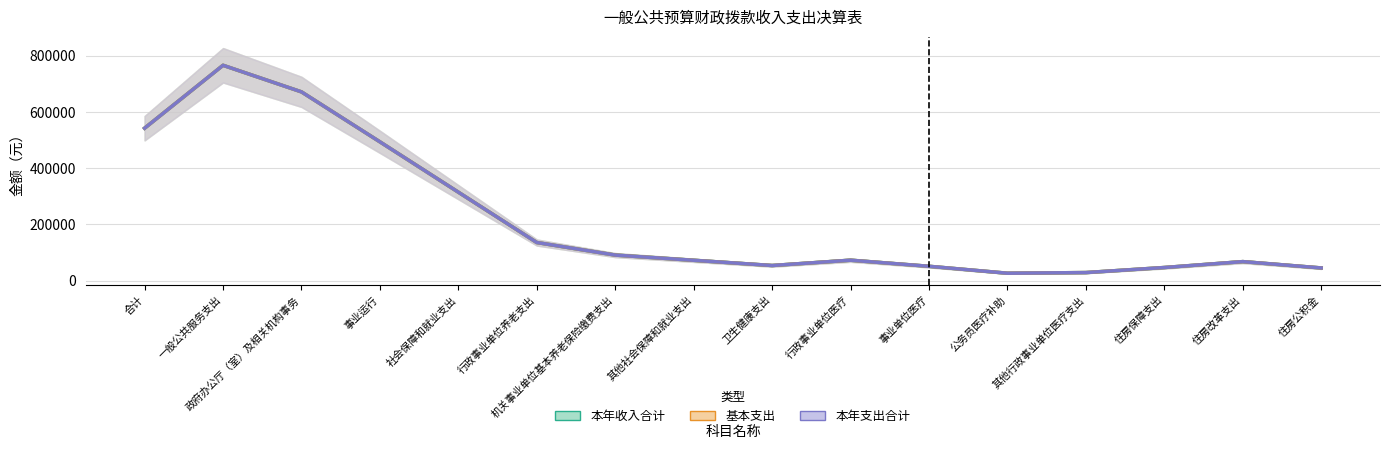

What is the label of the 14th point from the right?

政府办公厅（室）及相关机构事务